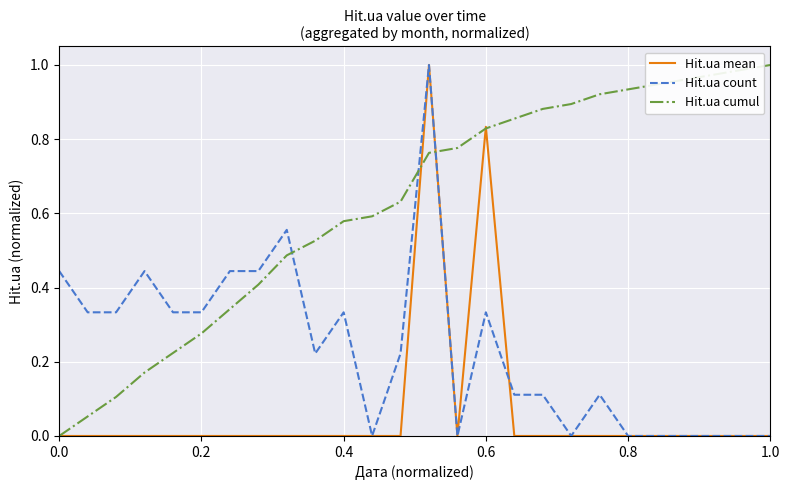

Which series has the largest total across all categories?

Hit.ua cumul